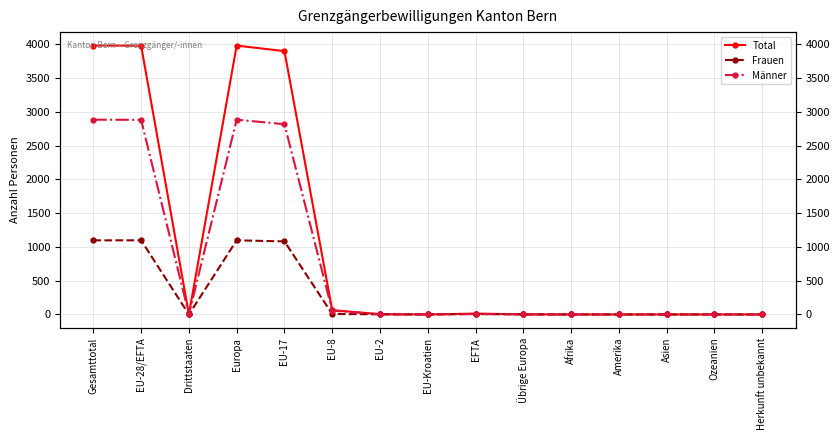

True or false: Männer and Total intersect in this chart.

False